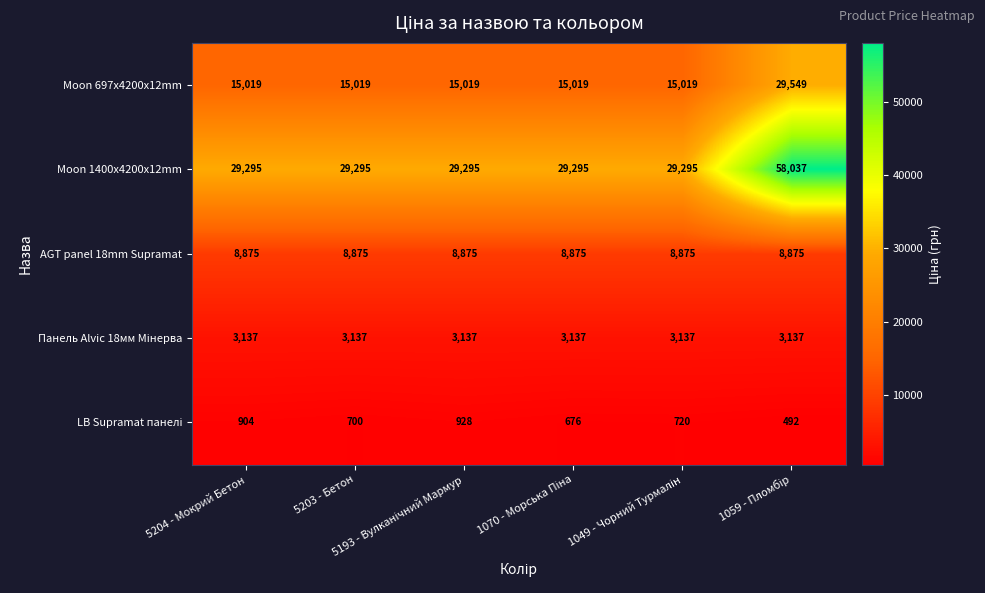

Which series has the widest spread of values?

Moon 1400x4200x12mm